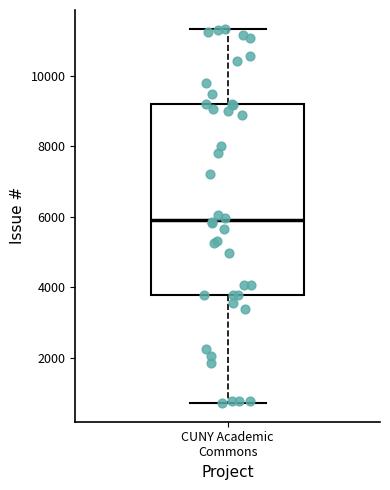

Where is the lower edge of the box for CUNY Academic Commons on the y-axis? The values are not printed on the chart, so give them approximately, as read against the axis.

3800